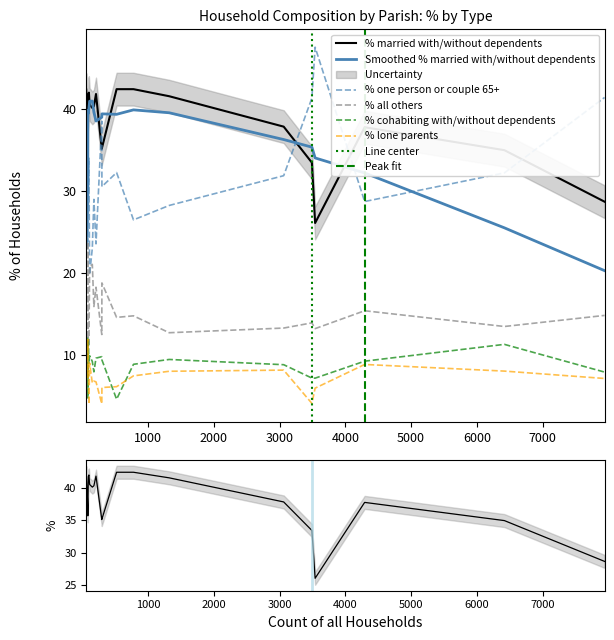

True or false: % one person or couple 65+ has a value of 18.6 at Gussage All Saints.

False